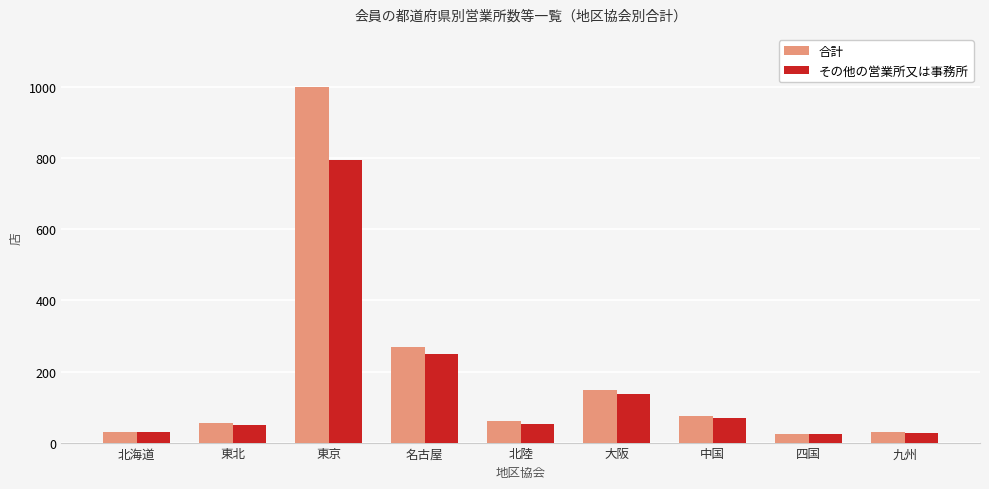

What is the sum of all その他の営業所又は事務所 values?

1434